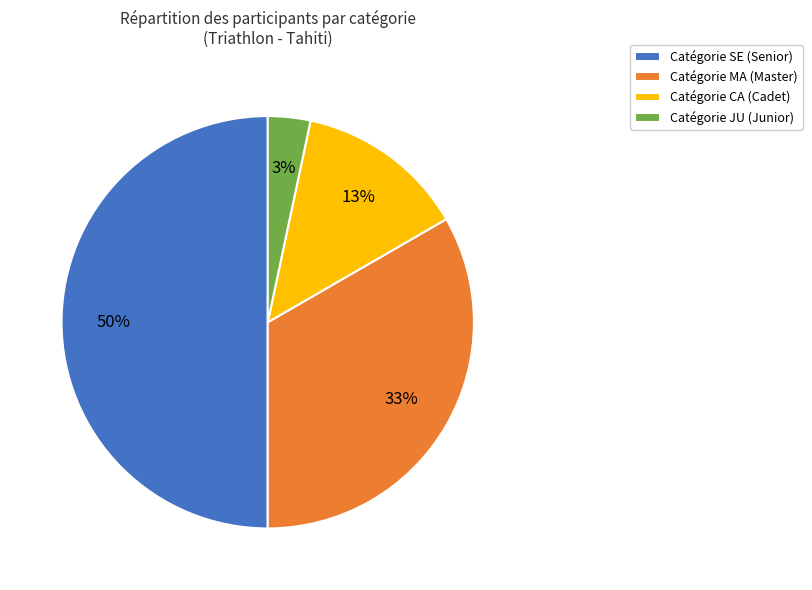

Is Catégorie JU (Junior) the majority of the pie?

No